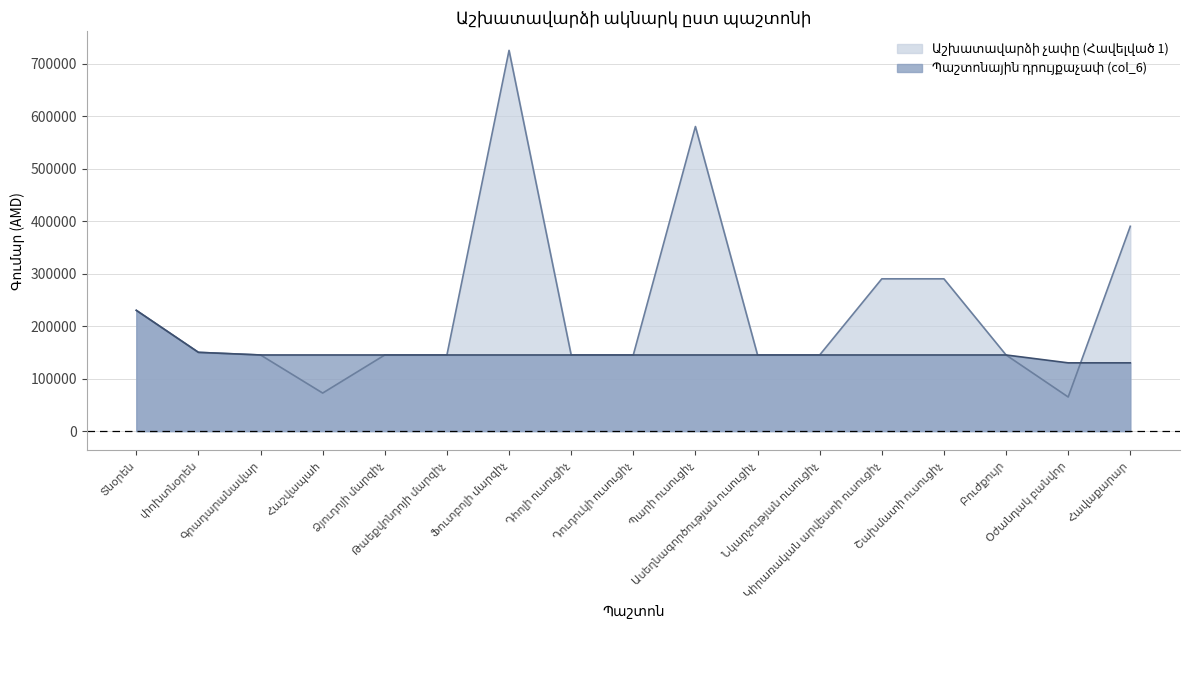

Where is Պաշտոնային դրույքաչափ (col_6) nearest to the value 180000?

փոխտնօրեն